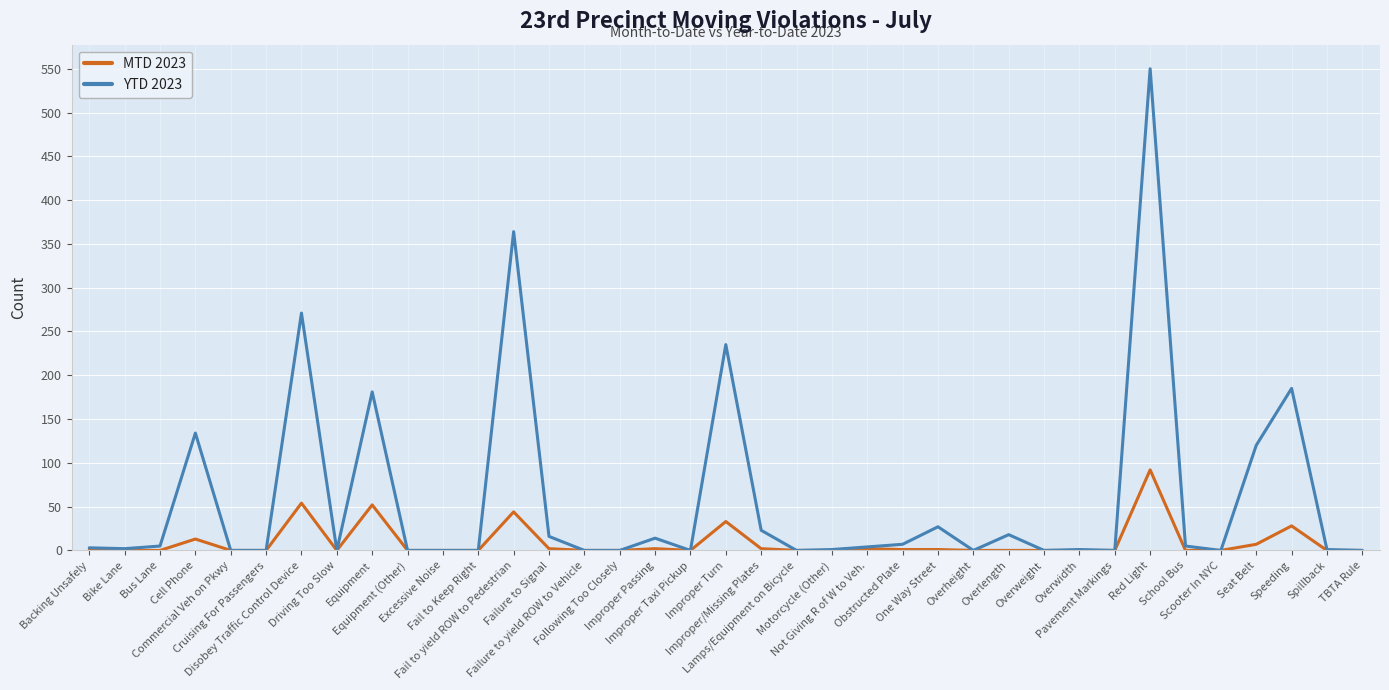

What is the greatest value displayed?

550